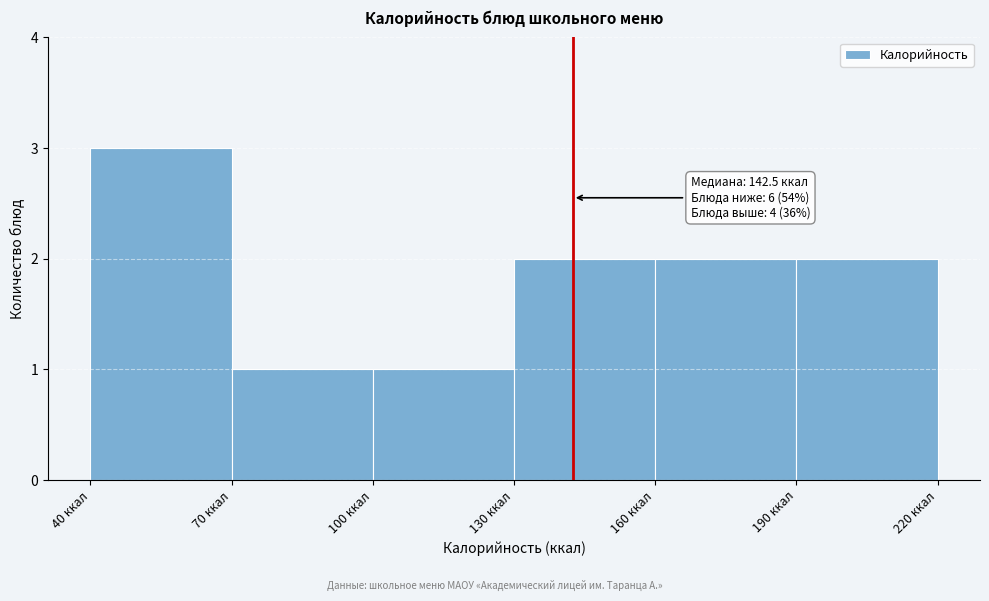

Over which range of the x-axis is the bar tallest?

40 to 70